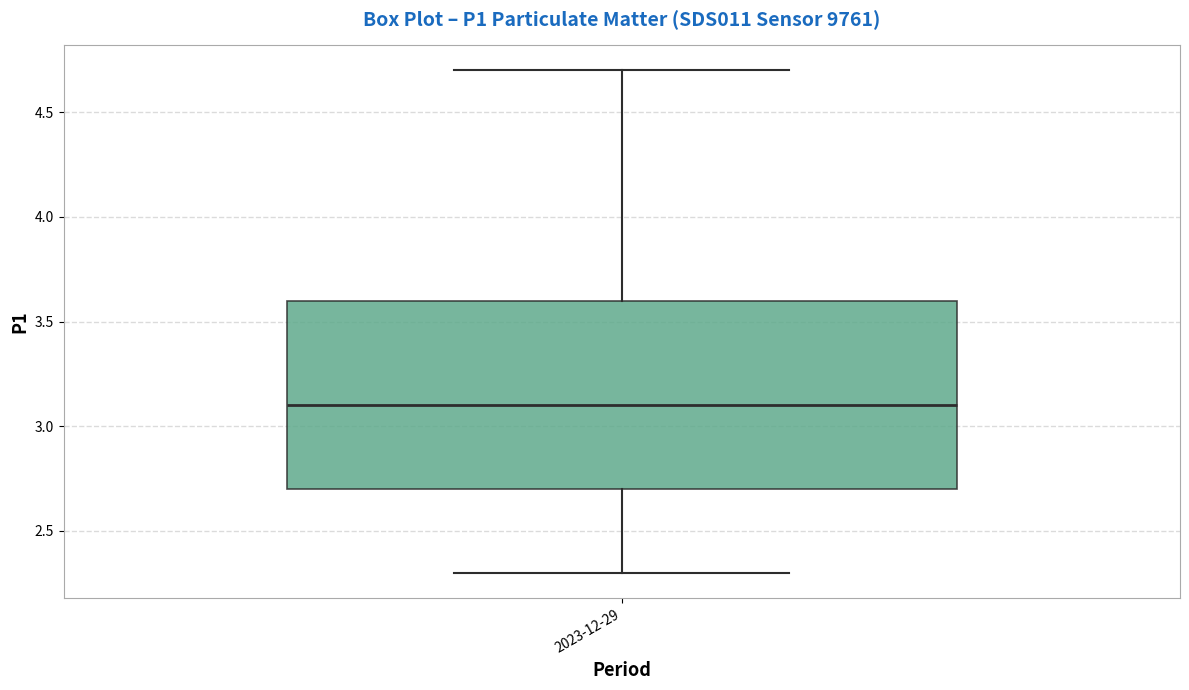

Read this box plot against the y-axis: the position of the median line, the range covered by the box, and the ends of both whiskers. The values are not printed on the chart, so give them approximately, as read against the axis.

median 3.1, box 2.7 to 3.6, whiskers 2.3 to 4.7